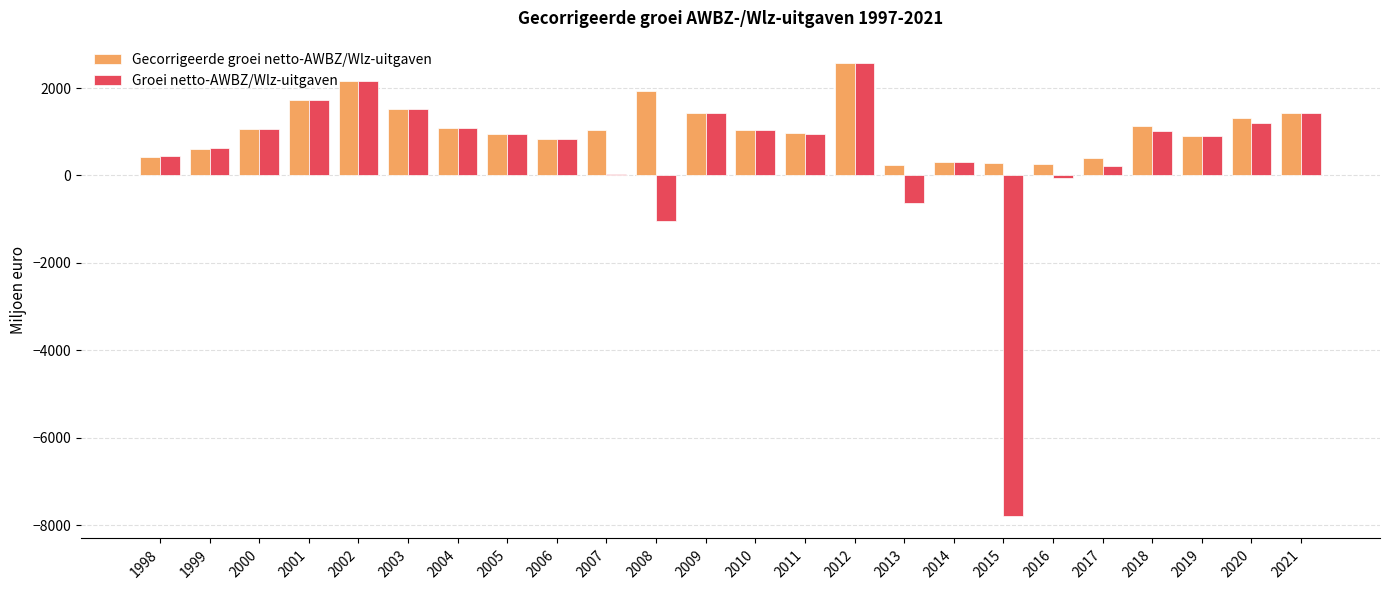

Are the bars grouped side by side (vs. stacked)?

Yes